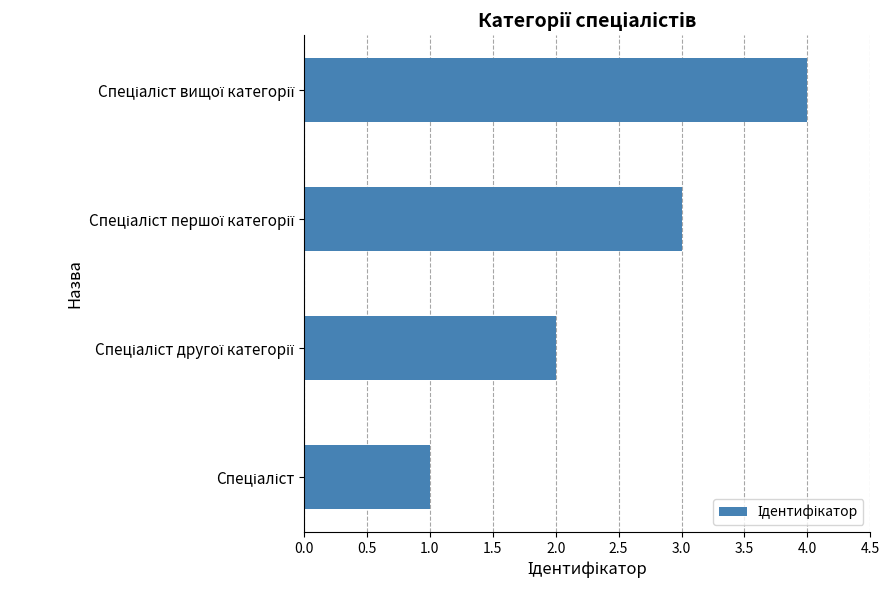

What is the sum of all values?

10